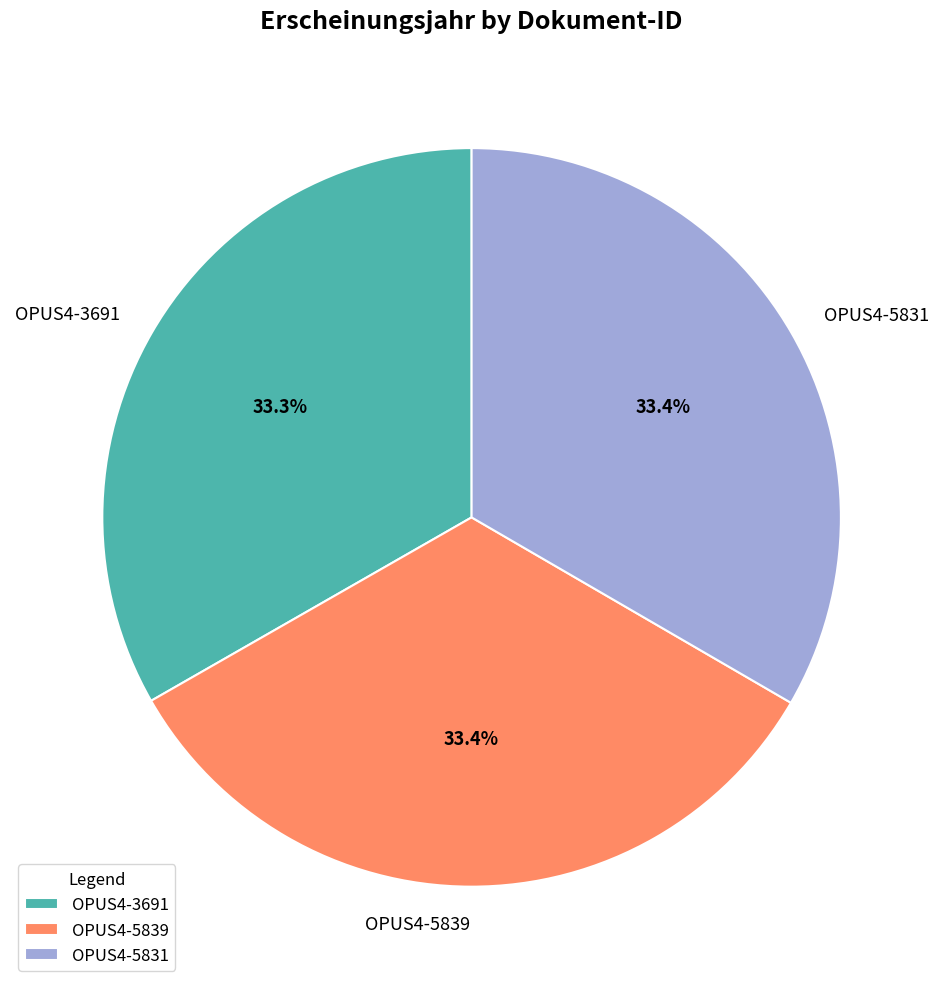

What is the total percentage of OPUS4-5839 and OPUS4-5831?

66.7%